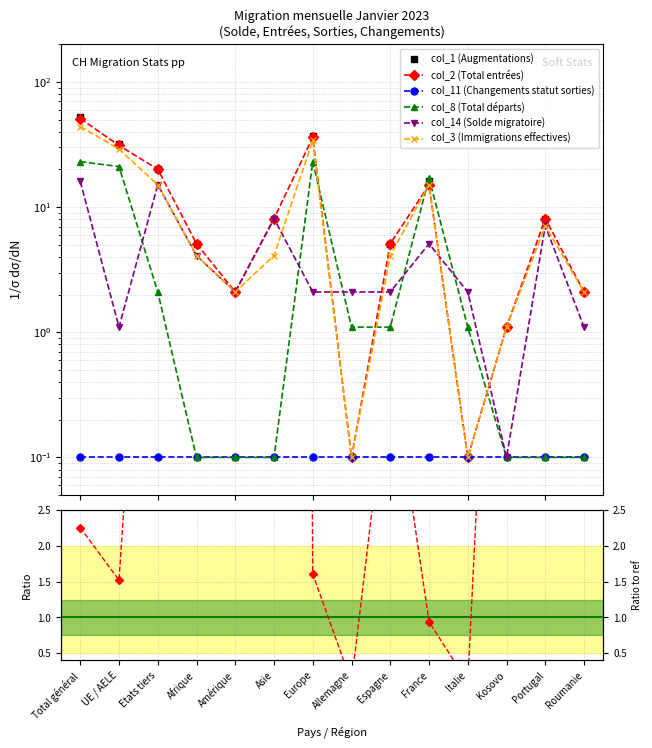

Which series has the largest range (max minus min)?

col_1 (Augmentations)